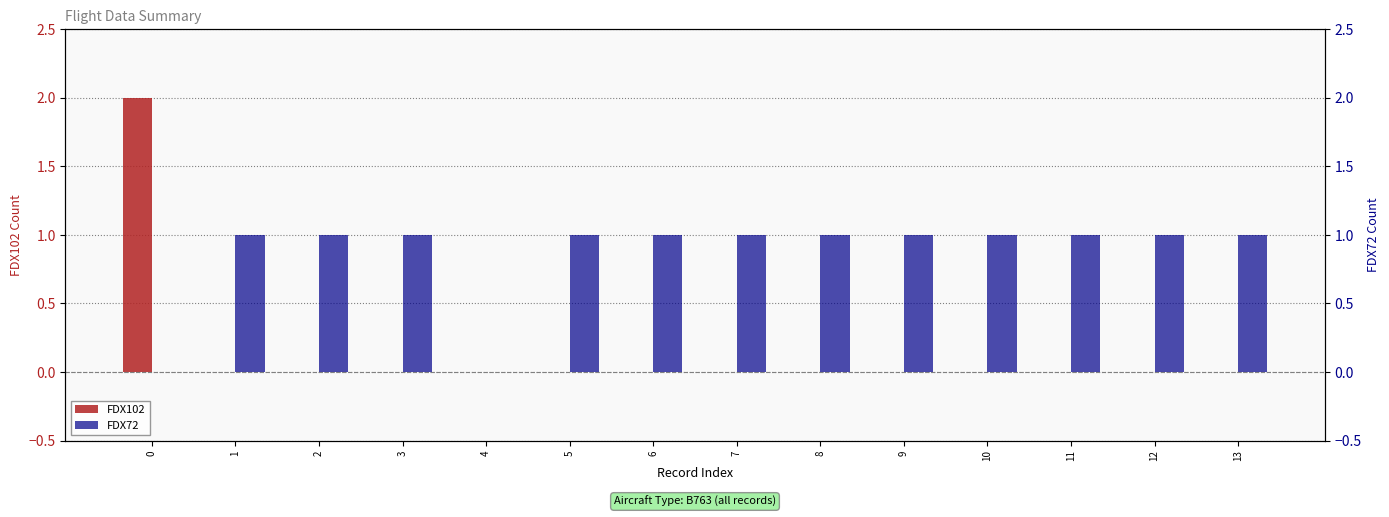

Is it true that FDX102 equals 0 at 3?

True